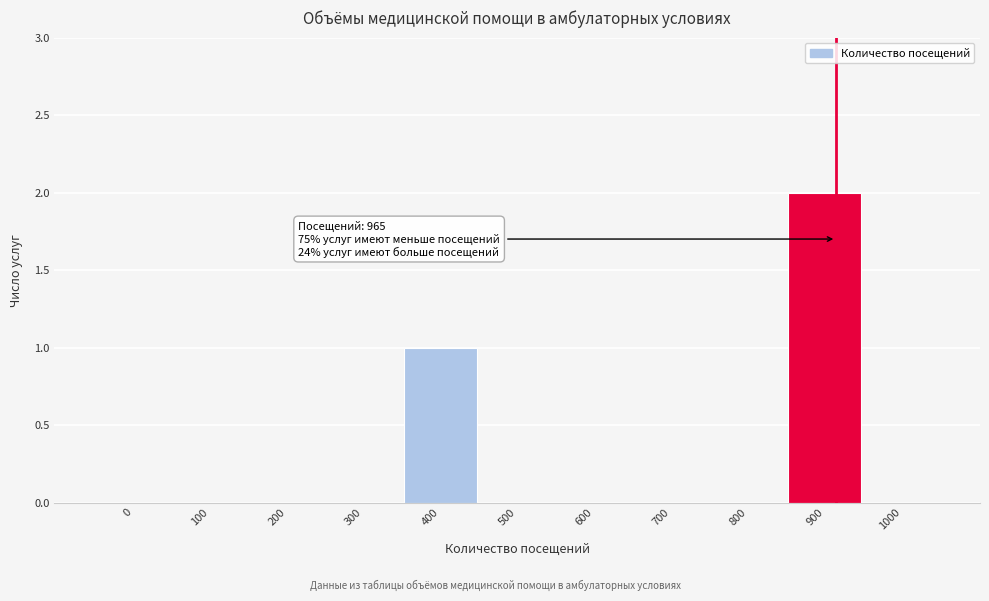

Reading left to right, list all the values displayed in this chart.

0=0	100=0	200=0	300=0	400=1	500=0	600=0	700=0	800=0	900=2	1000=0